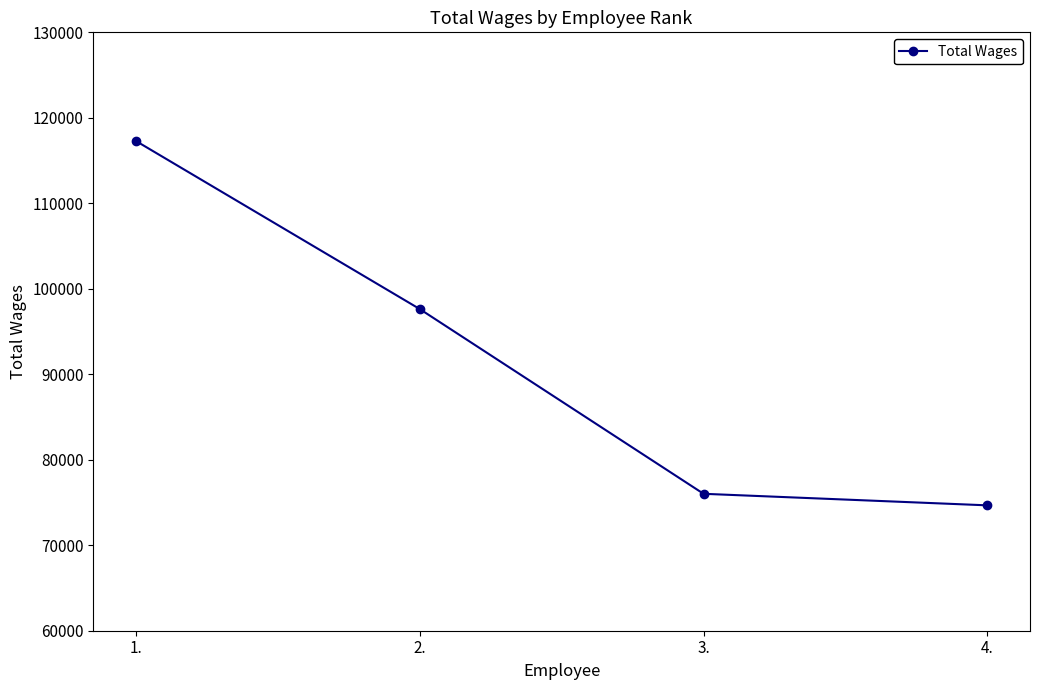

What is the smallest value displayed?

74666